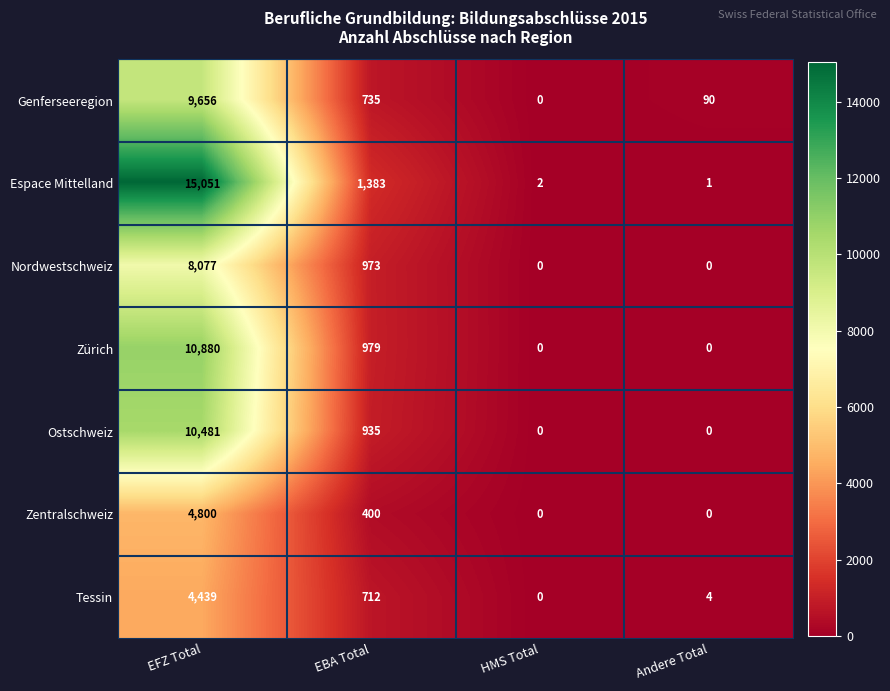

What is the difference between the second highest and second lowest values in the Espace Mittelland series?

1381